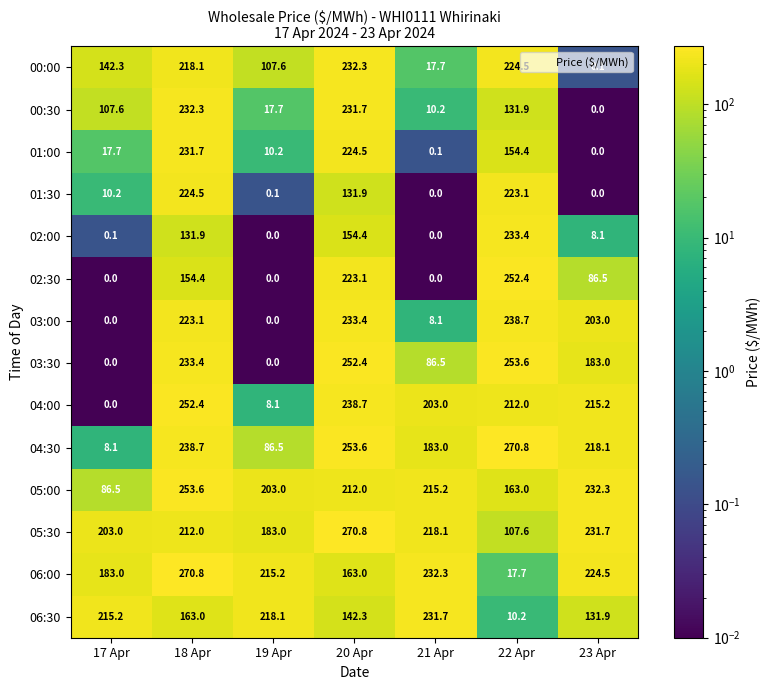

What is the sum of all 03:30 values?

1008.9